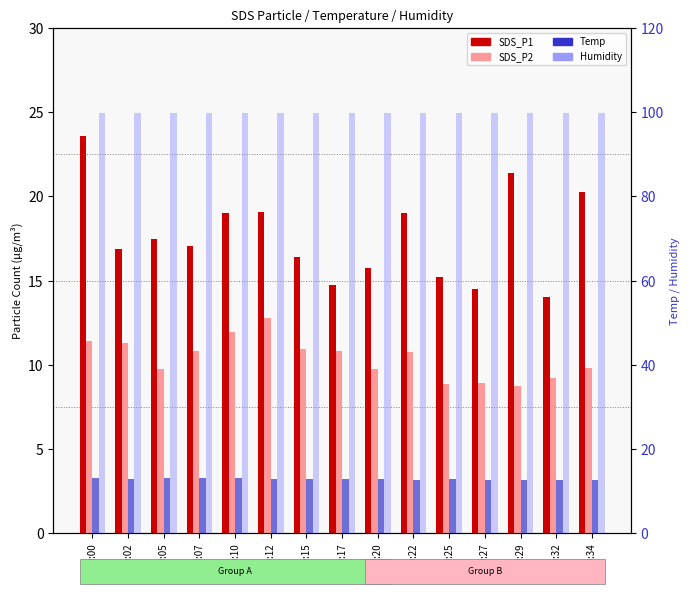

The value of SDS_P2 at 00:20 is 15.3. True or false?

False